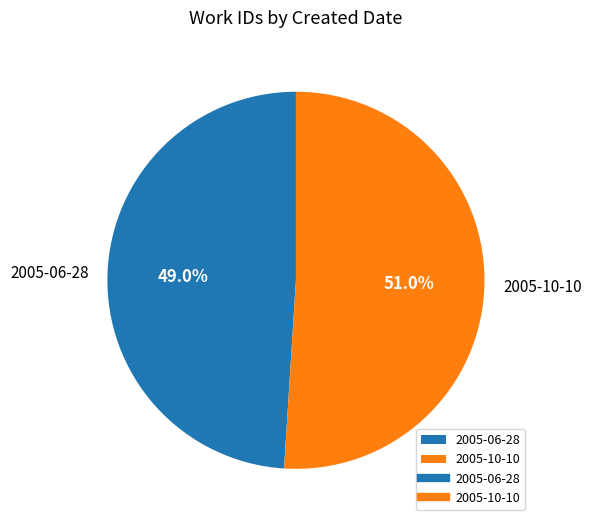

The 2005-06-28 slice represents 38% of the pie. True or false?

False